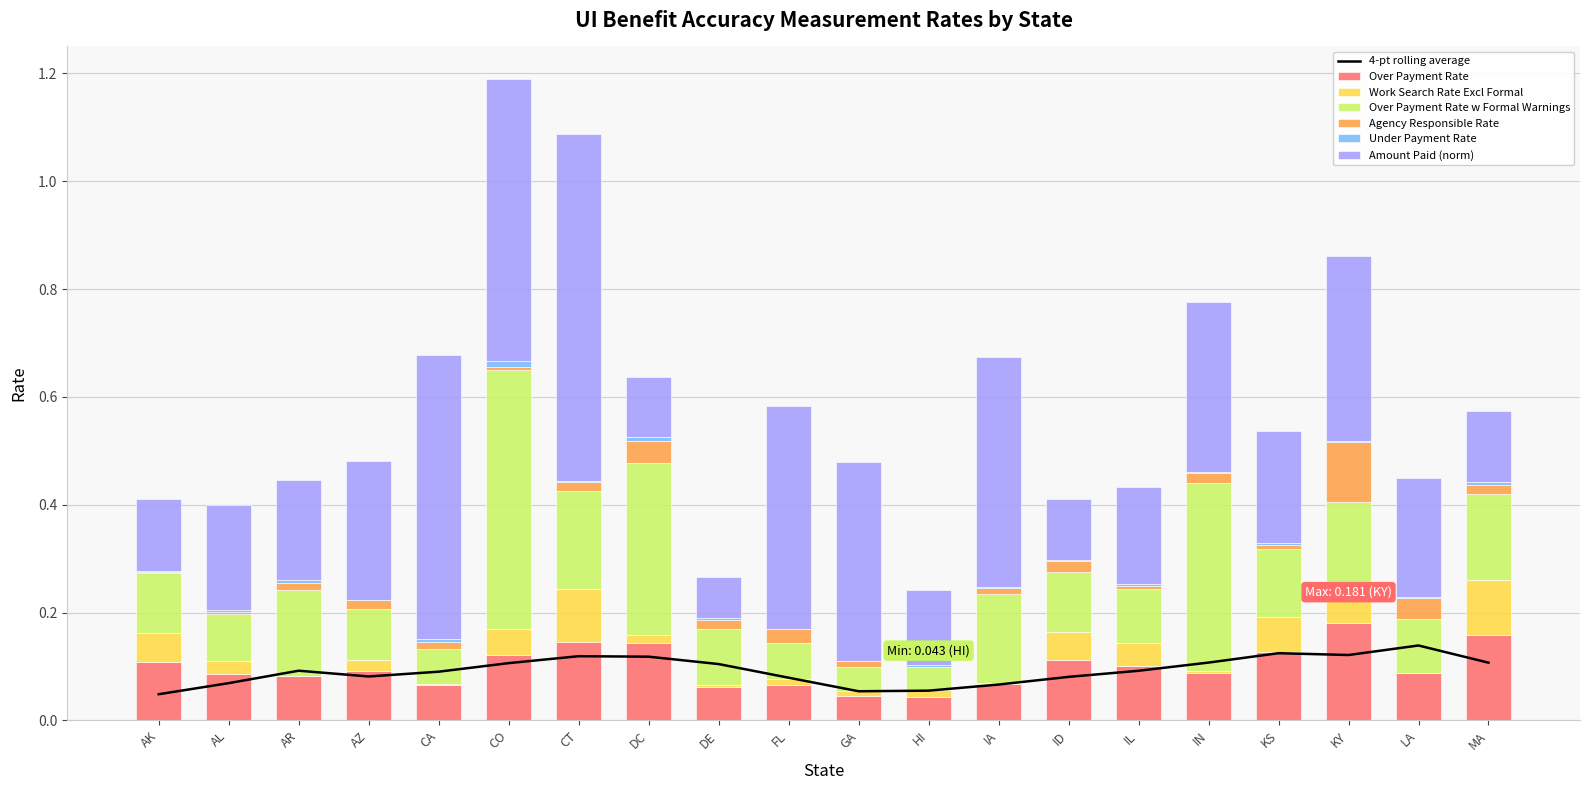

Does the chart contain any negative values?

No